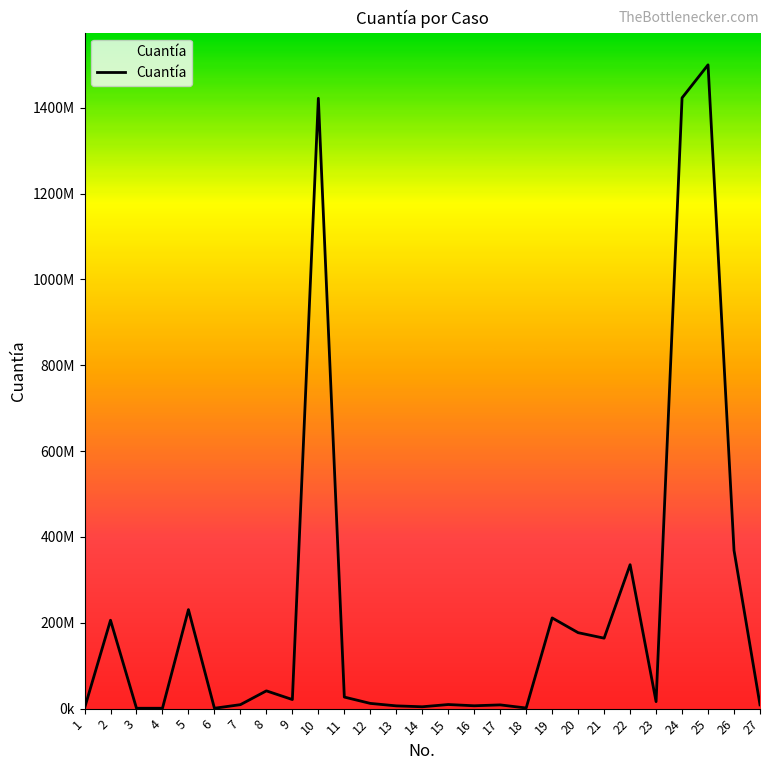

What is the difference between the values at 18 and 3?

567887